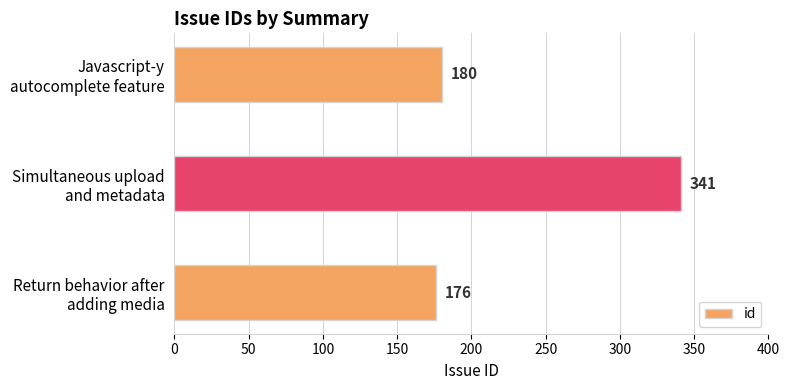

Reading bottom to top, transcribe all the data shown in this chart.

176	341	180